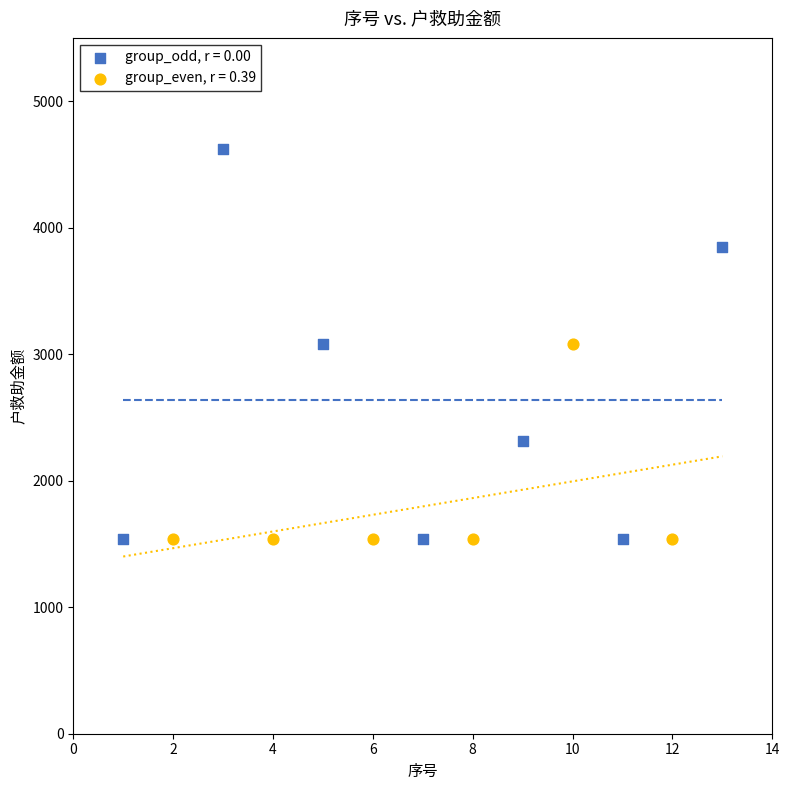

Which series has the largest Y range (max minus min)?

group_odd, r = 0.00